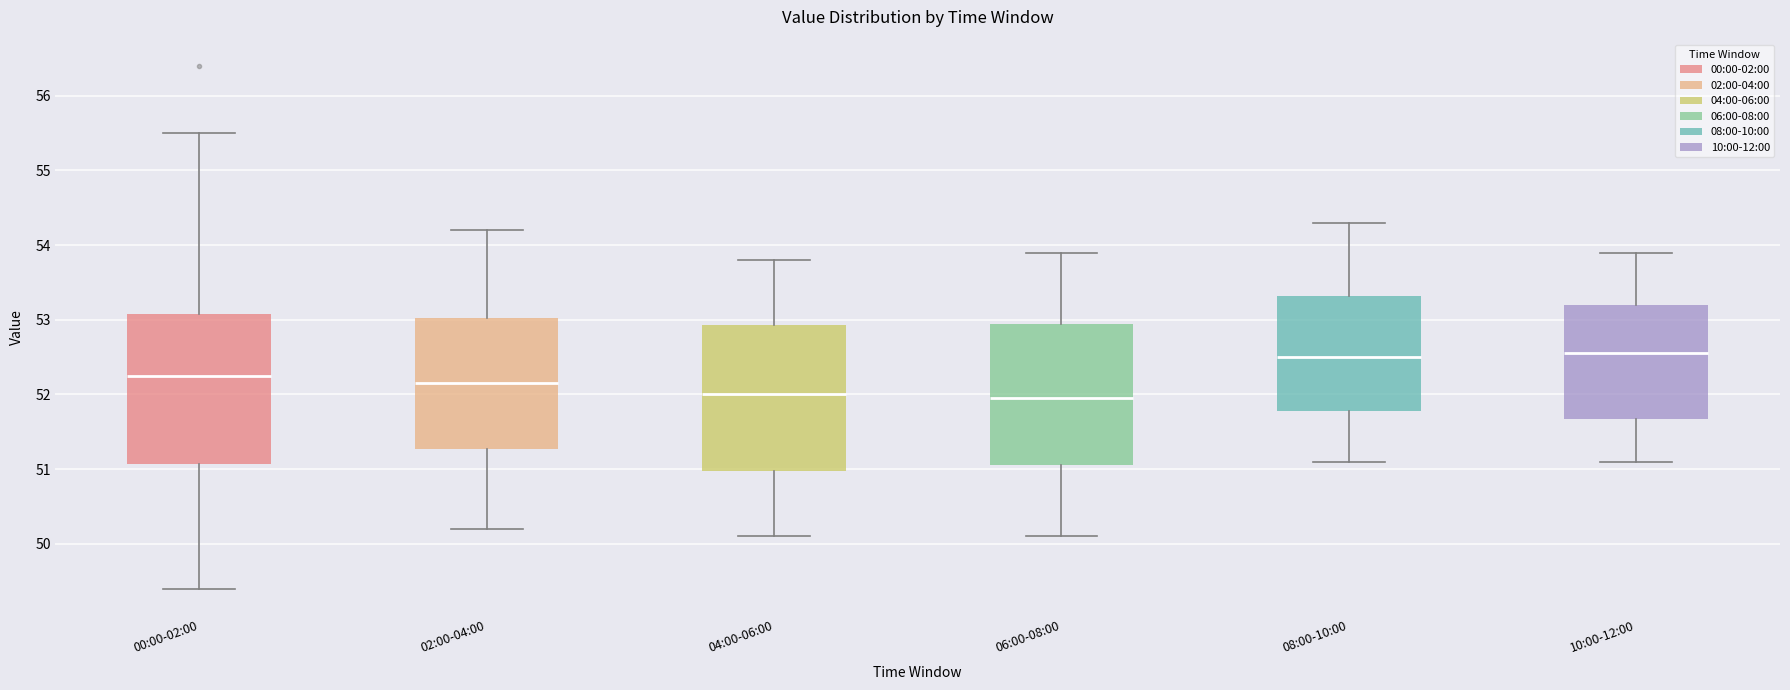

Where does the median line of the box for 08:00-10:00 sit on the y-axis? The values are not printed on the chart, so give them approximately, as read against the axis.

52.5